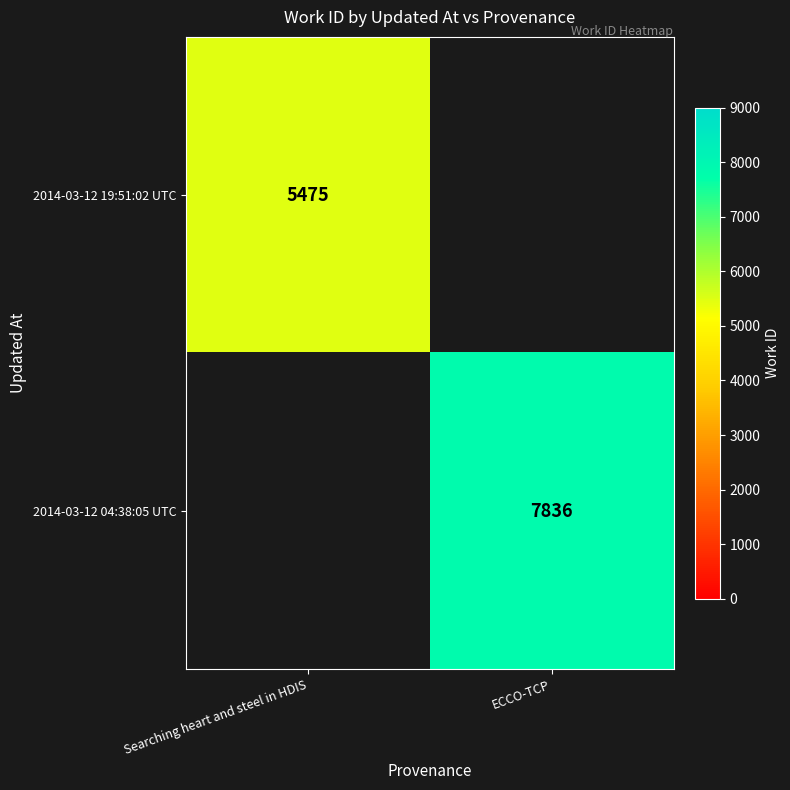

Count the number of data series in this chart.

2